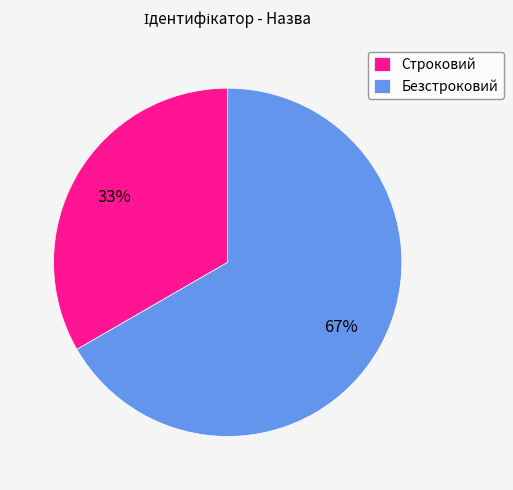

Is it true that Строковий is 33% of the pie?

True